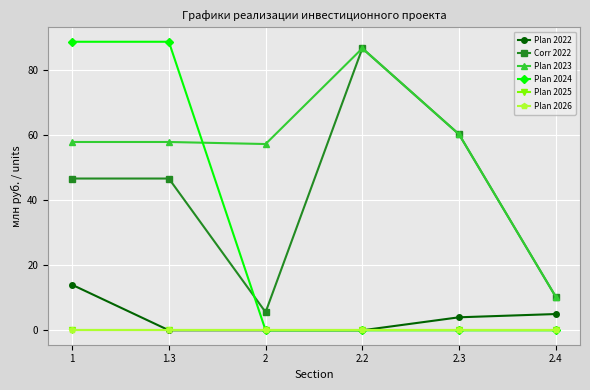

True or false: Plan 2024 and Plan 2022 intersect in this chart.

False